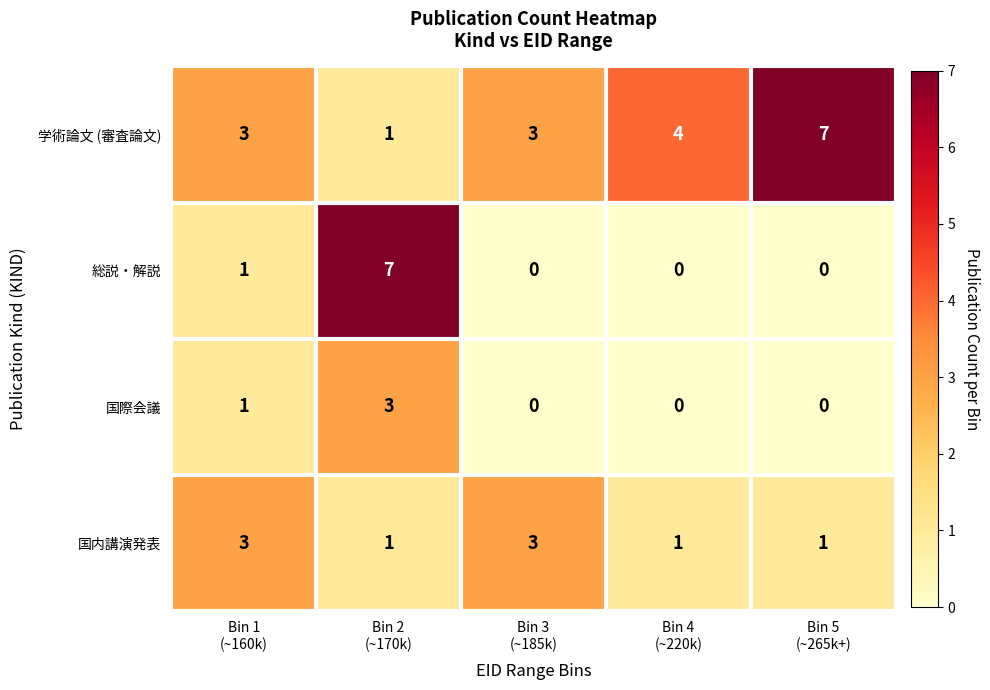

What is the sum of all 学術論文 (審査論文) values?

18